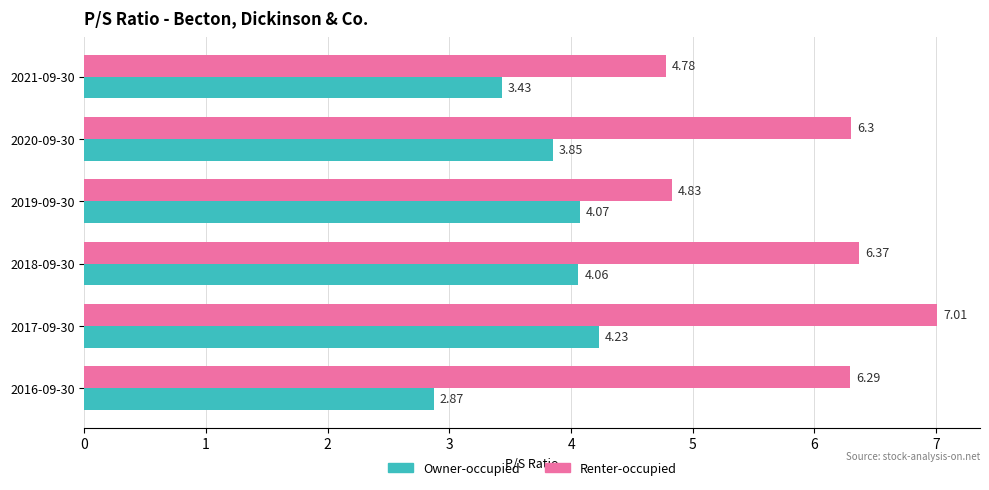

What is the average value of the Renter-occupied series?

5.9